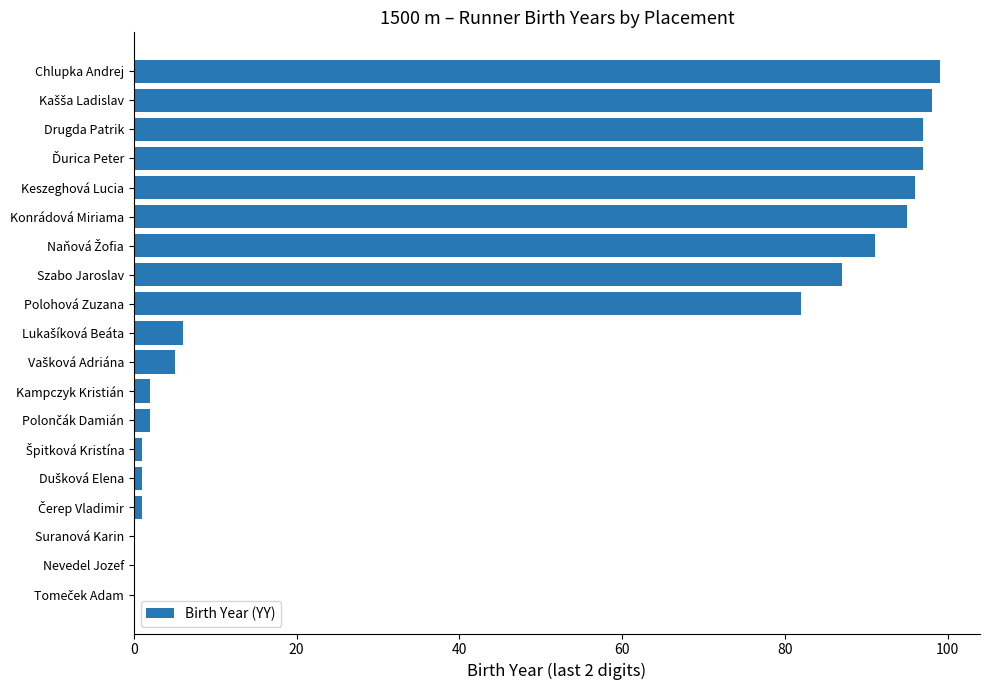

What is the sum of all values?

860